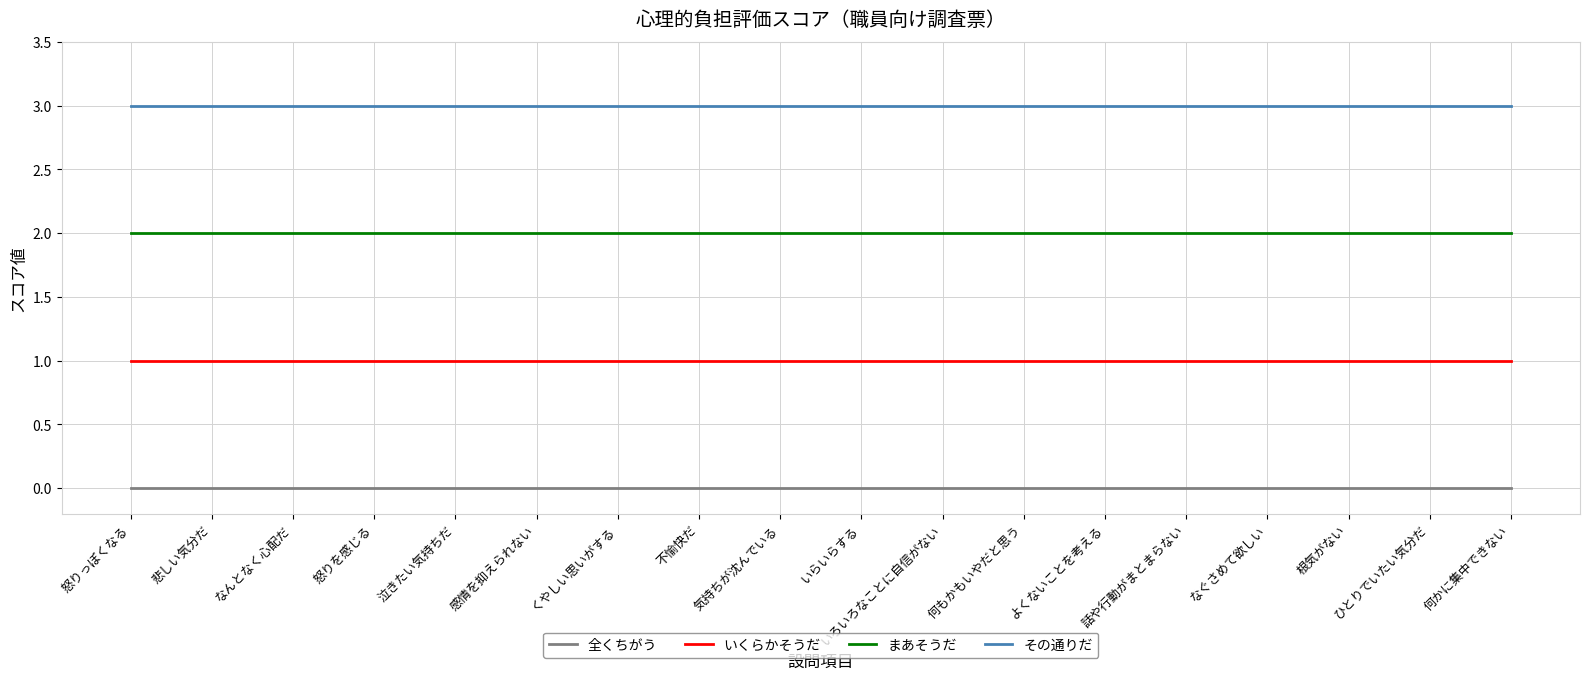

True or false: 全くちがう and まあそうだ cross at least once.

False